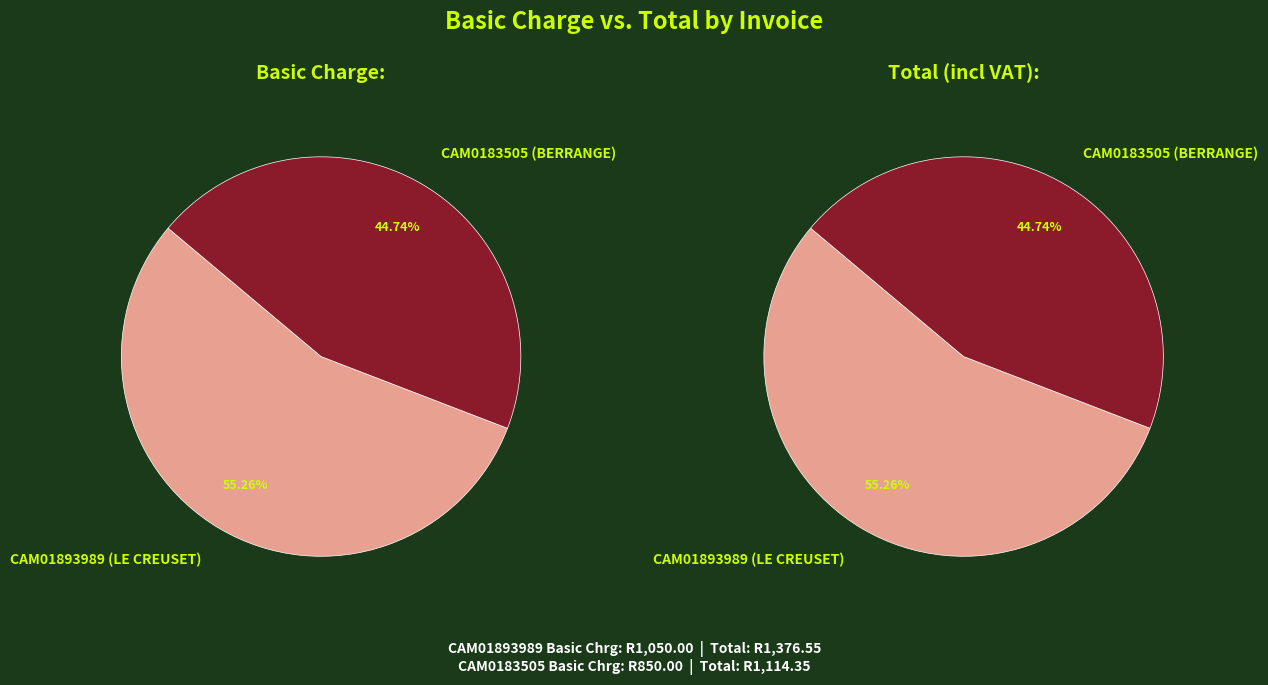

Count the number of slices in the pie.

2